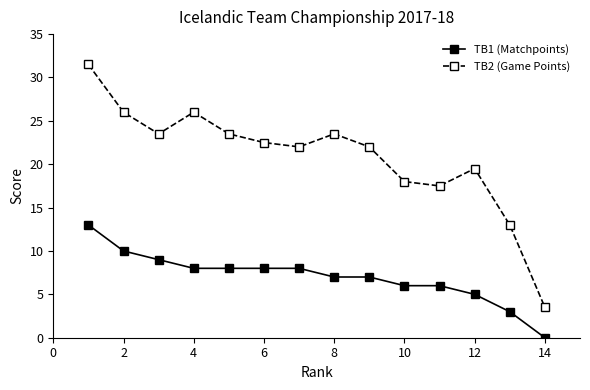

Count the number of data series in this chart.

2